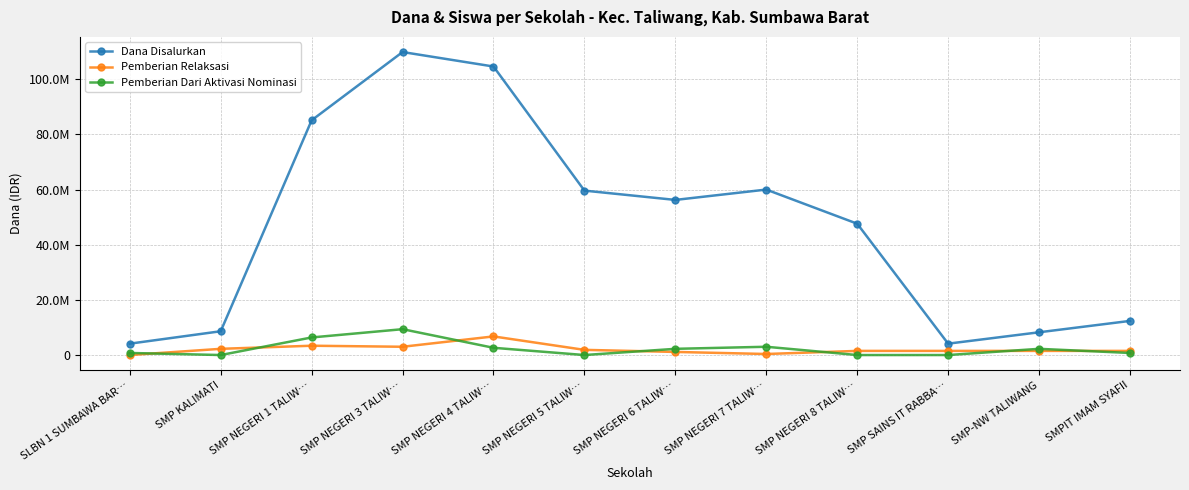

Reading left to right, what are all the values shown in this chart?

Dana Disalurkan: 4125000	8625000	85125000	109875000	104625000	59625000	56250000	60000000	47625000	4125000	8250000	12375000
Pemberian Relaksasi: 0	2250000	3375000	3000000	6750000	1875000	1125000	375000	1500000	1500000	1500000	1500000
Pemberian Dari Aktivasi Nominasi: 750000	0	6375000	9375000	2625000	0	2250000	3000000	0	0	2250000	750000